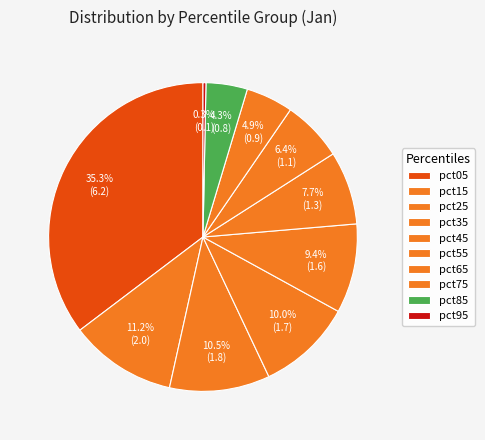

Does pct85 represent more than half of the total?

No